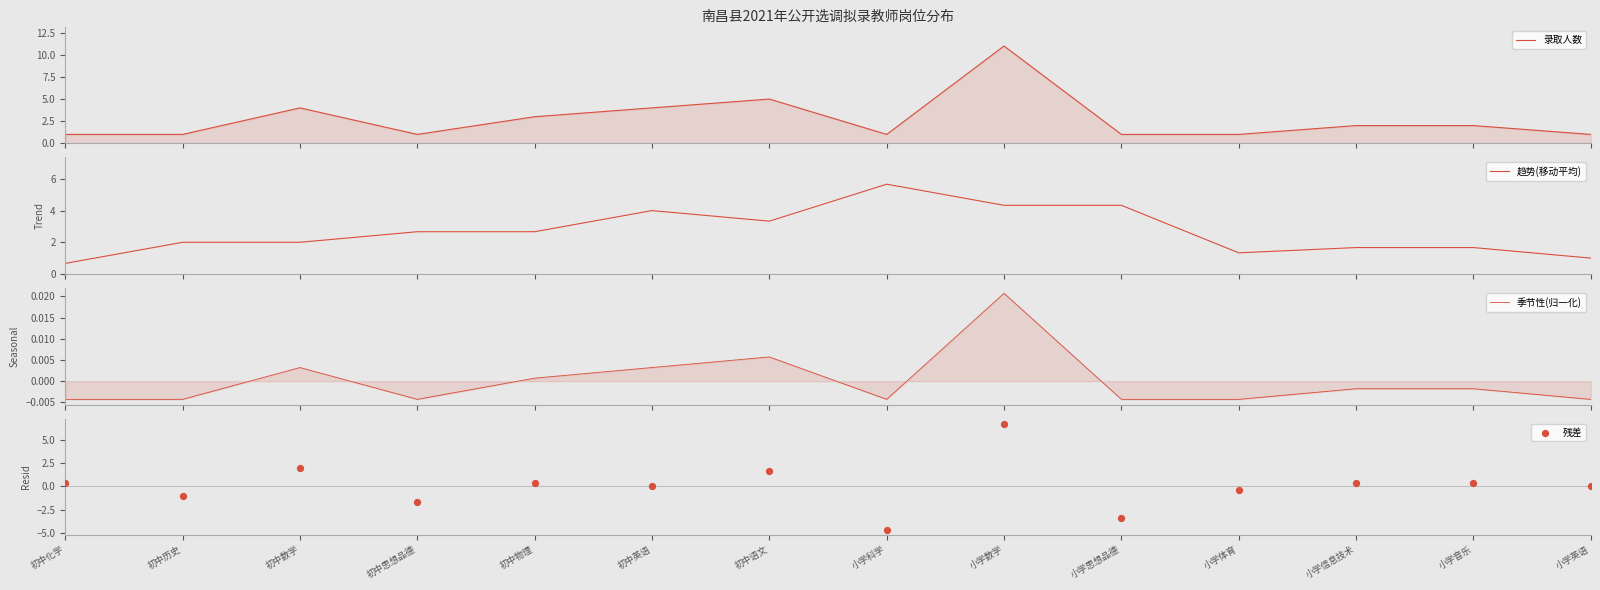

Which series has the largest Y range (max minus min)?

残差